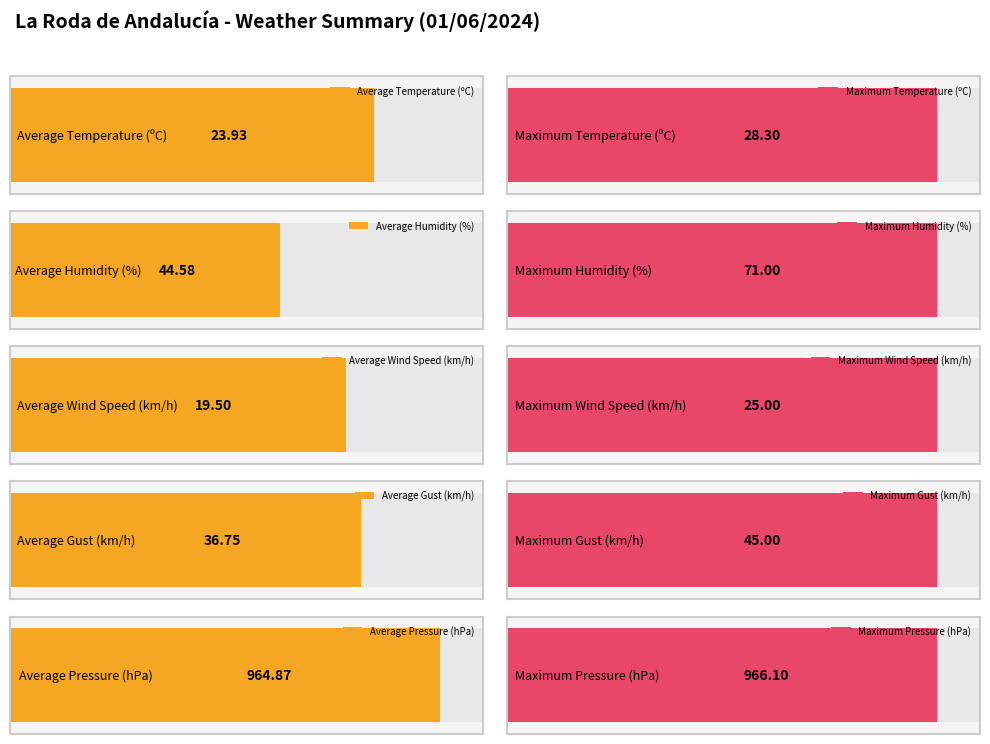

True or false: Temperature (ºC) has a value of 41.0 at 17:00.

False